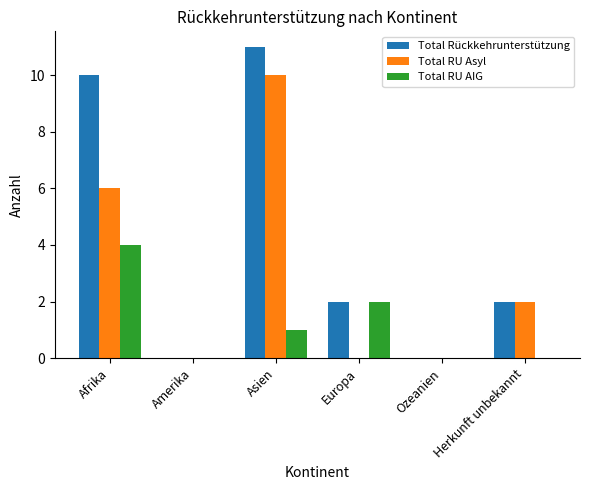

What is the difference between the Total RU AIG values at Ozeanien and Europa?

2